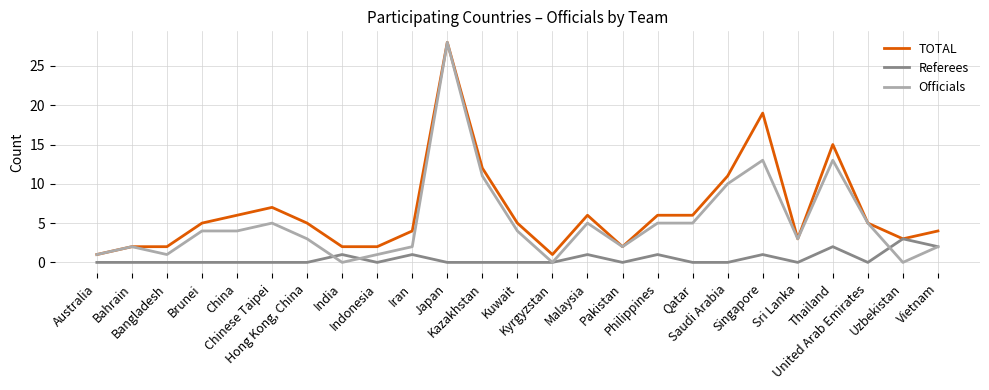

What is the greatest value displayed?

28